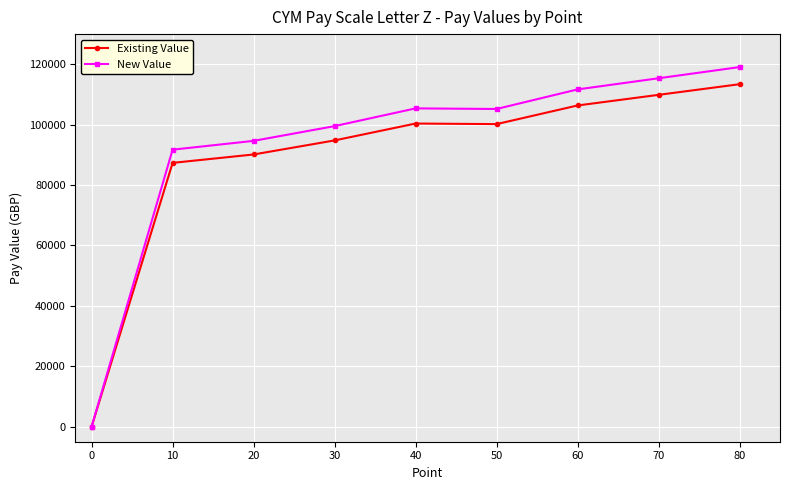

How many values in the New Value series are below 105201?

4